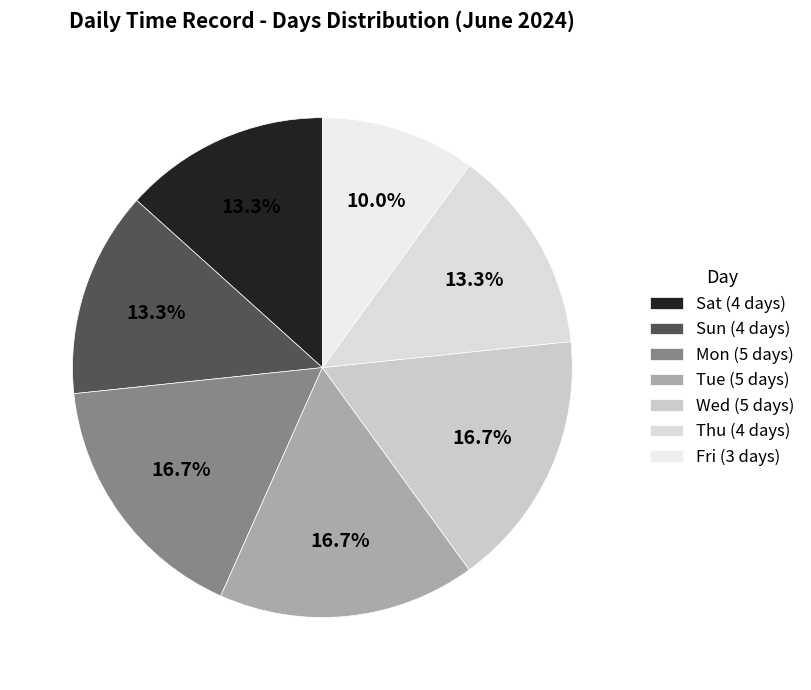

To the nearest percent, what is the average slice percentage?

14%